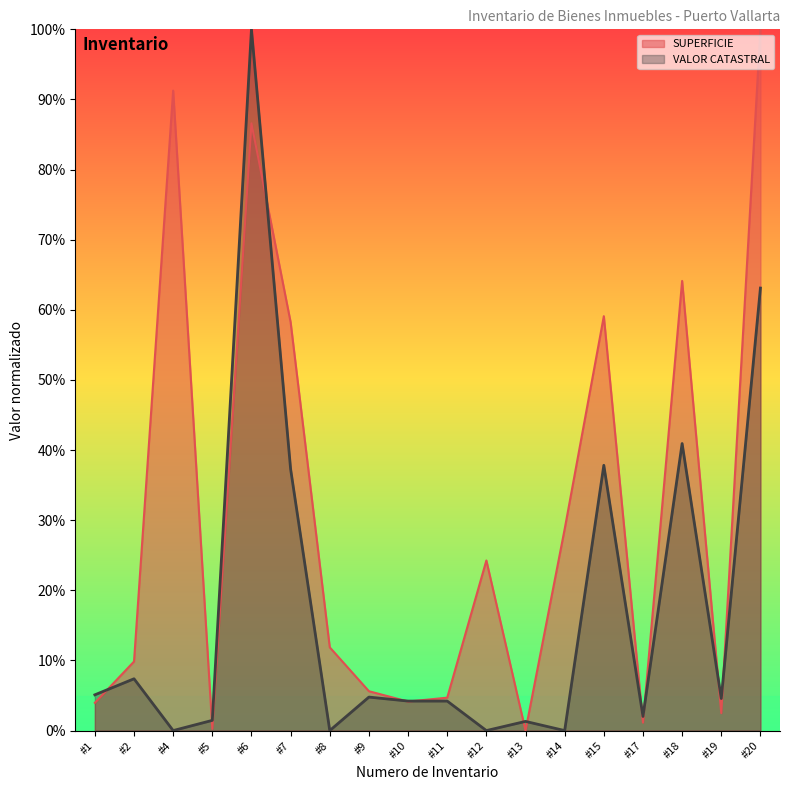

Between which two adjacent categories do VALOR CATASTRAL and SUPERFICIE first intersect?

#1 and #2